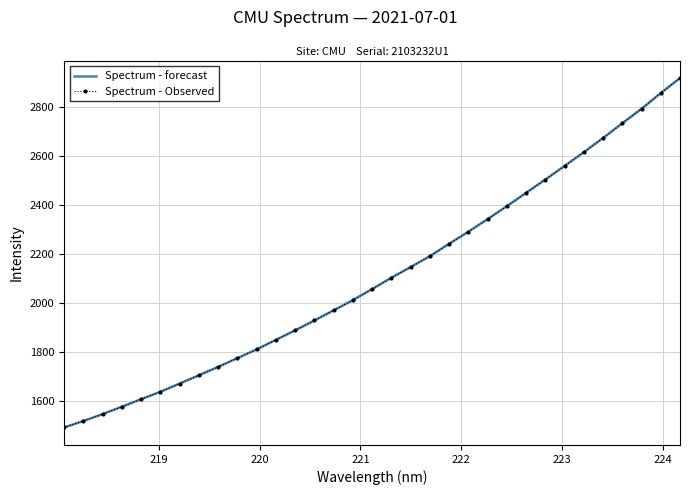

How many series are shown in this chart?

2